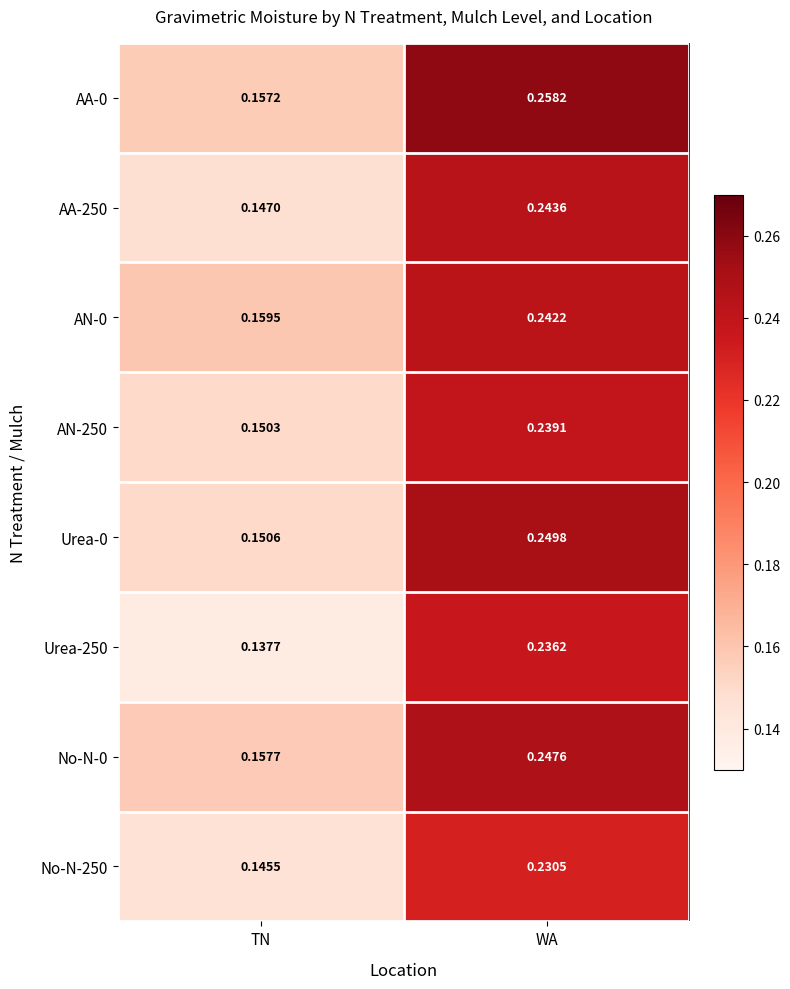

Which category has the lowest value in the Urea-0 series?

TN